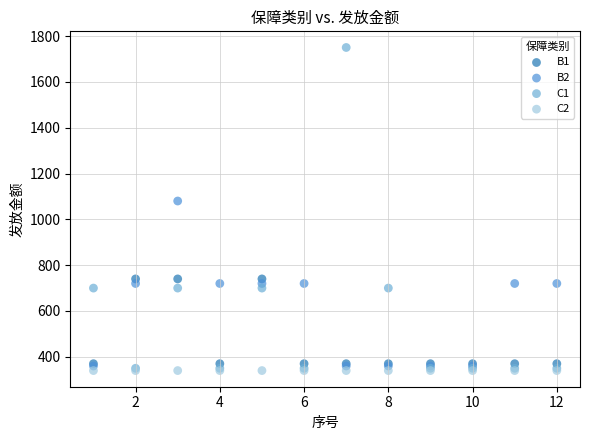

Across all series, what Y value is closest to 1045?

1080